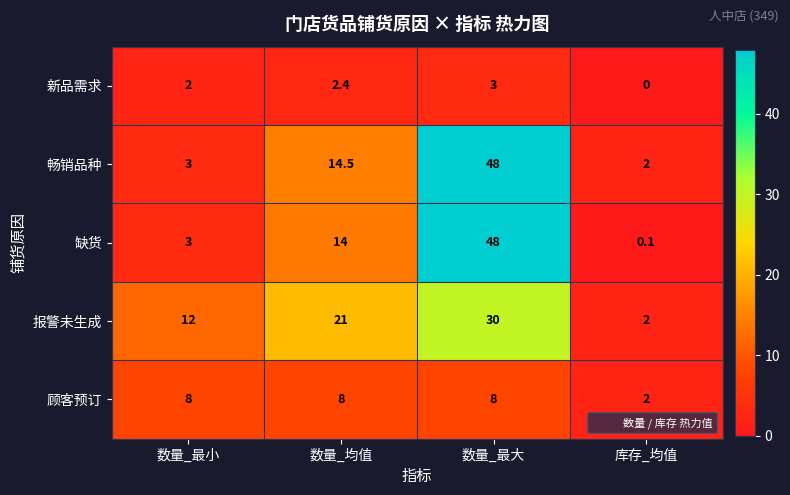

What is the difference between the second highest and minimum values in the 报警未生成 series?

19.0